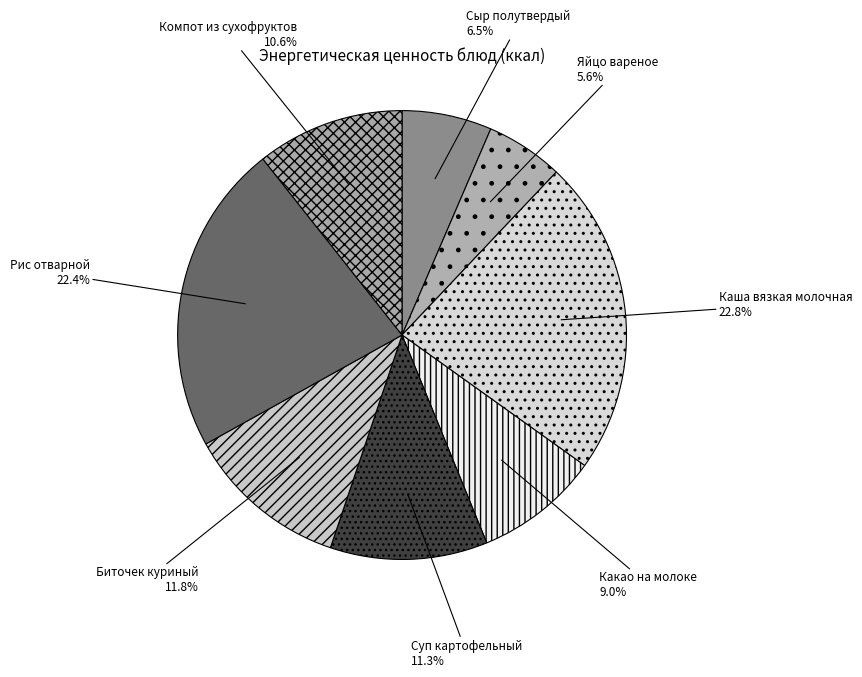

What percentage is the Каша вязкая молочная slice, to the nearest percent?

23%